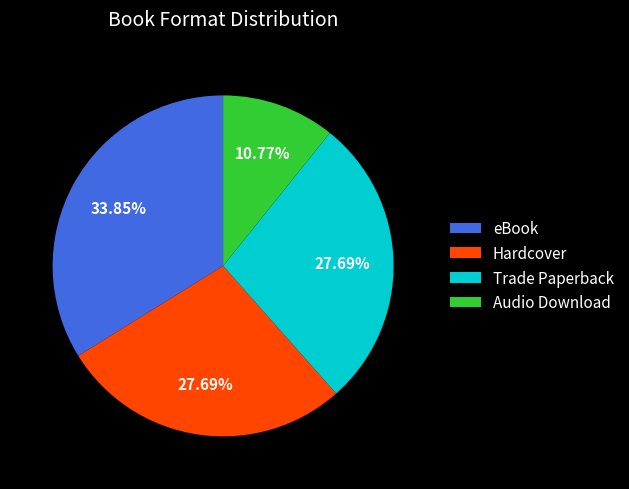

To the nearest percent, what is the difference between the largest and smallest slice percentages?

23%